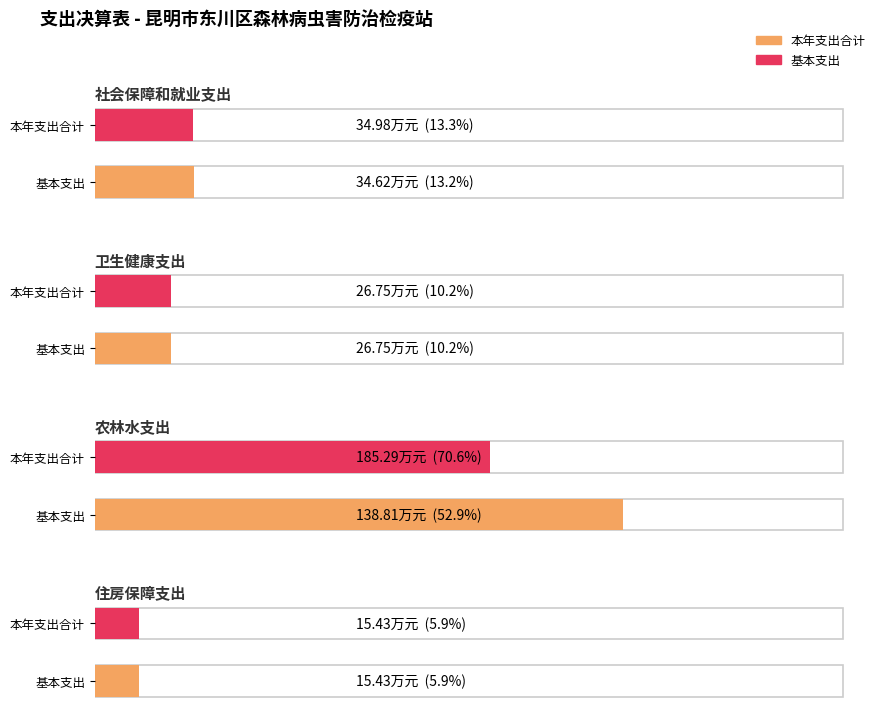

Read the 本年支出合计 value at 农林水支出.

185.3